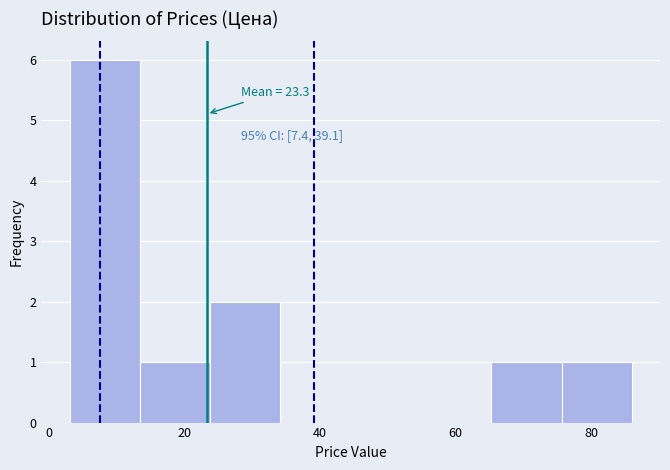

Which range on the x-axis has the tallest bar?

4 to 14